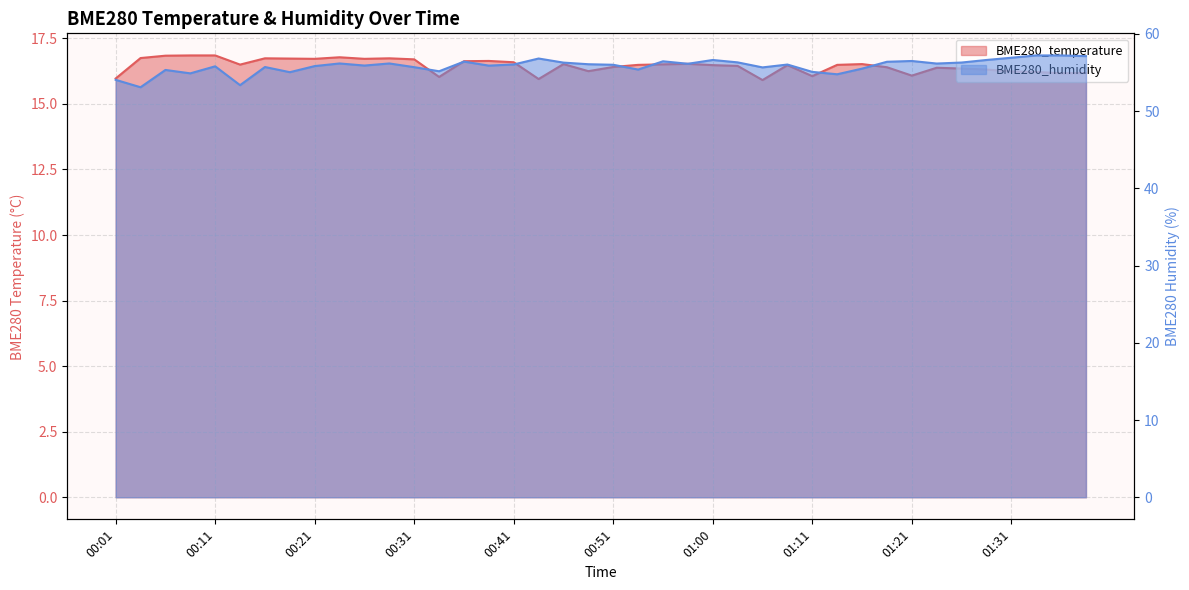

What is the total value across all series at 14?

73.0